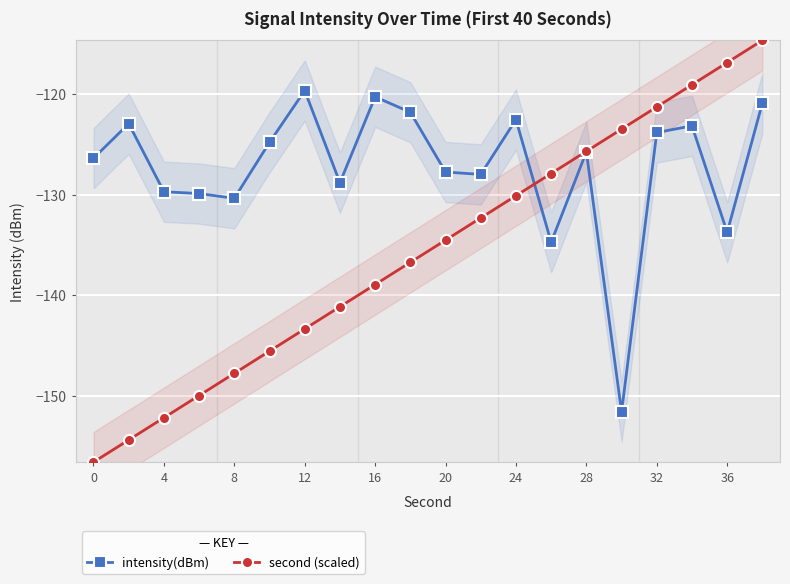

Which series has the widest spread of values?

second (scaled)